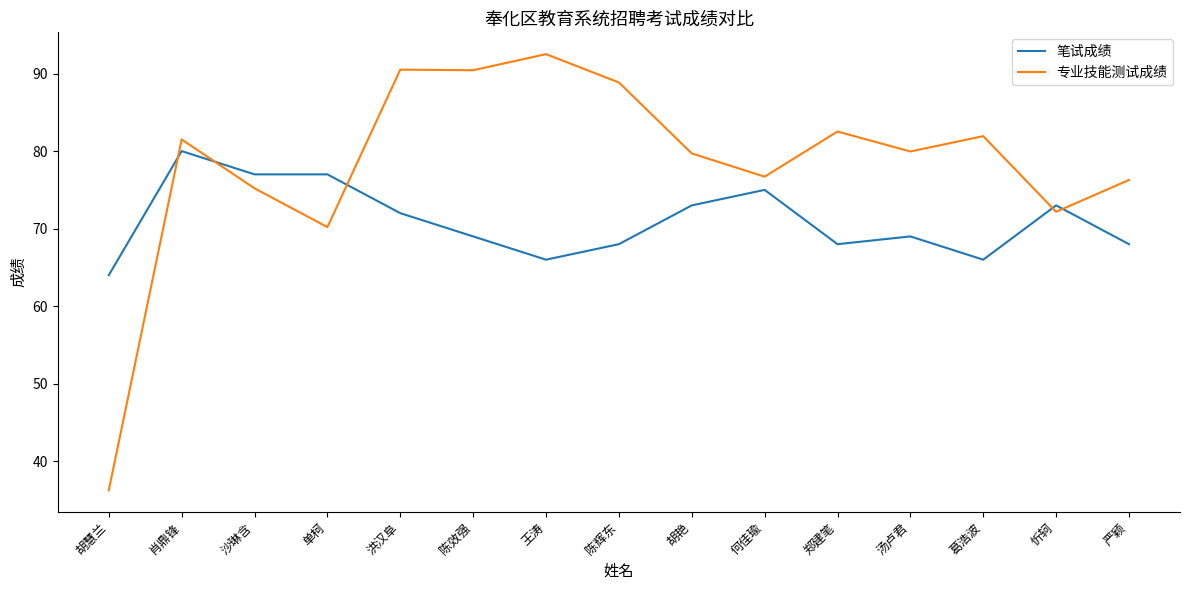

Which series ends up on top after the final intersection of 笔试成绩 and 专业技能测试成绩?

专业技能测试成绩